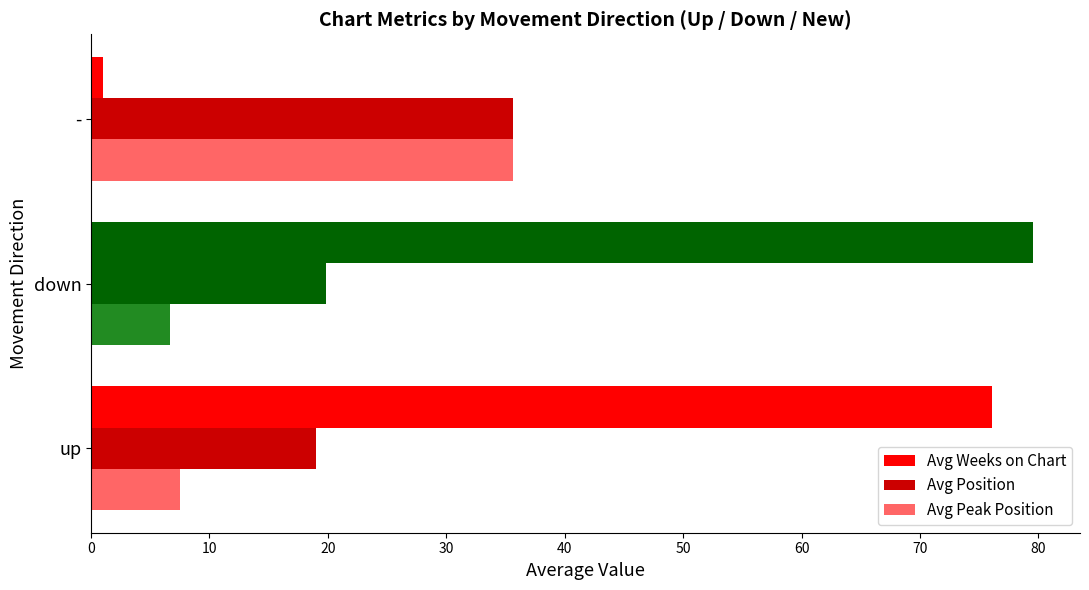

Reading left to right, list all the values displayed in this chart.

Avg Weeks on Chart: 76.1	79.5	1.0
Avg Position: 19.0	19.8	35.7
Avg Peak Position: 7.5	6.7	35.7